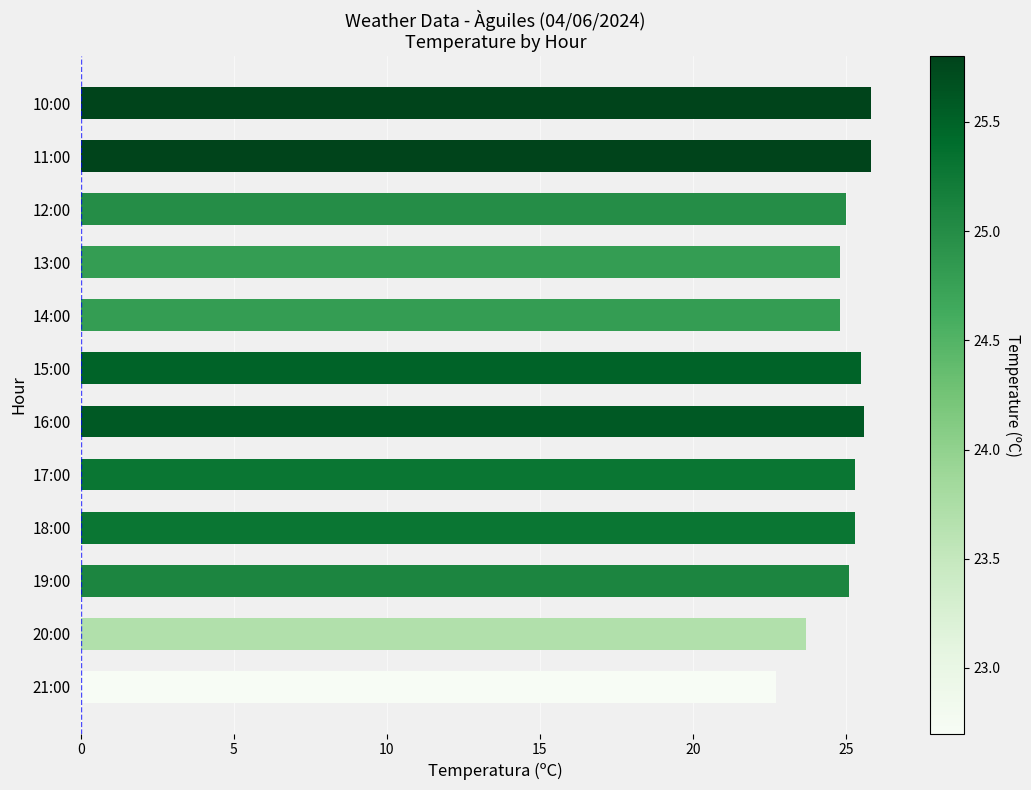

What is the difference between the maximum and second lowest values?

2.1